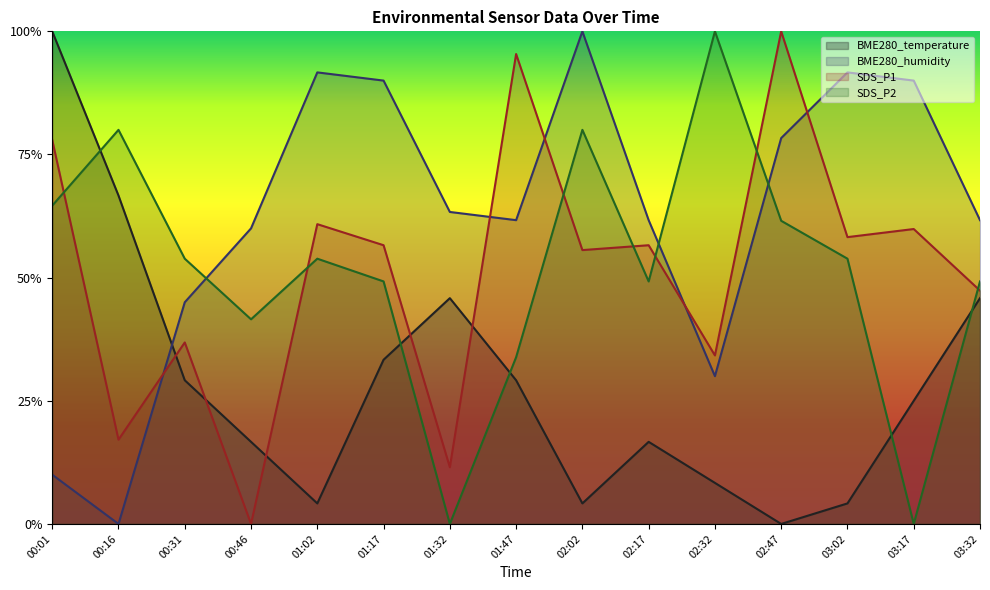

Reading left to right, extract all data points from this chart.

BME280_temperature: 00:01=1.0	00:16=0.7	00:31=0.3	00:46=0.2	01:02=0.0	01:17=0.3	01:32=0.5	01:47=0.3	02:02=0.0	02:17=0.2	02:32=0.1	02:47=0.0	03:02=0.0	03:17=0.2	03:32=0.5
BME280_humidity: 00:01=0.1	00:16=0.0	00:31=0.4	00:46=0.6	01:02=0.9	01:17=0.9	01:32=0.6	01:47=0.6	02:02=1.0	02:17=0.6	02:32=0.3	02:47=0.8	03:02=0.9	03:17=0.9	03:32=0.6
SDS_P1: 00:01=0.8	00:16=0.2	00:31=0.4	00:46=0.0	01:02=0.6	01:17=0.6	01:32=0.1	01:47=1.0	02:02=0.6	02:17=0.6	02:32=0.3	02:47=1.0	03:02=0.6	03:17=0.6	03:32=0.5
SDS_P2: 00:01=0.6	00:16=0.8	00:31=0.5	00:46=0.4	01:02=0.5	01:17=0.5	01:32=0.0	01:47=0.3	02:02=0.8	02:17=0.5	02:32=1.0	02:47=0.6	03:02=0.5	03:17=0.0	03:32=0.5